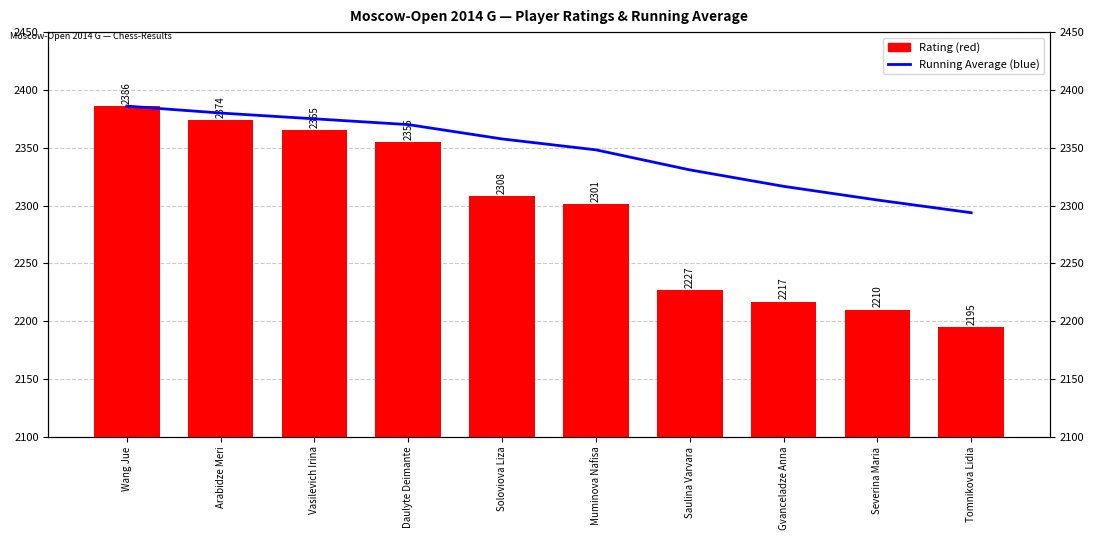

At which label does Rating first exceed 2308?

Wang Jue